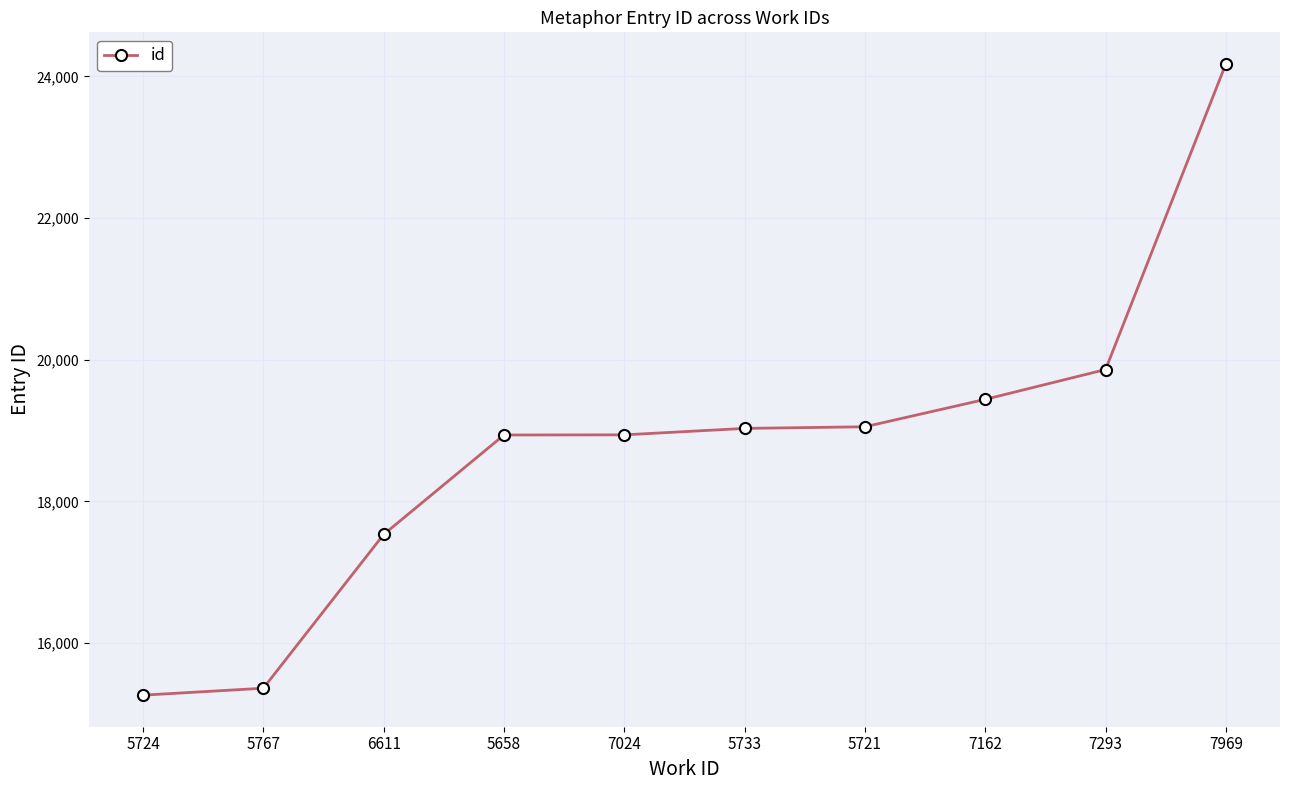

Is it true that the value at 7162 is 6847?

False